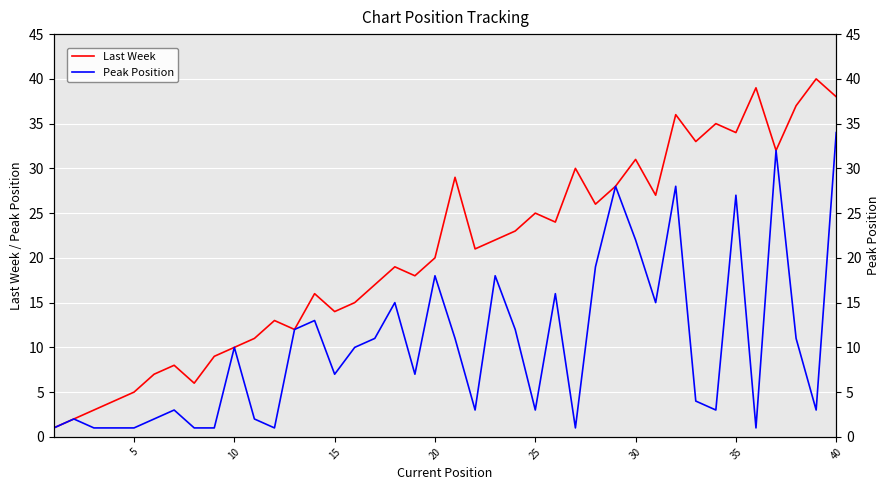

Does the chart display data point markers on the line(s)?

No